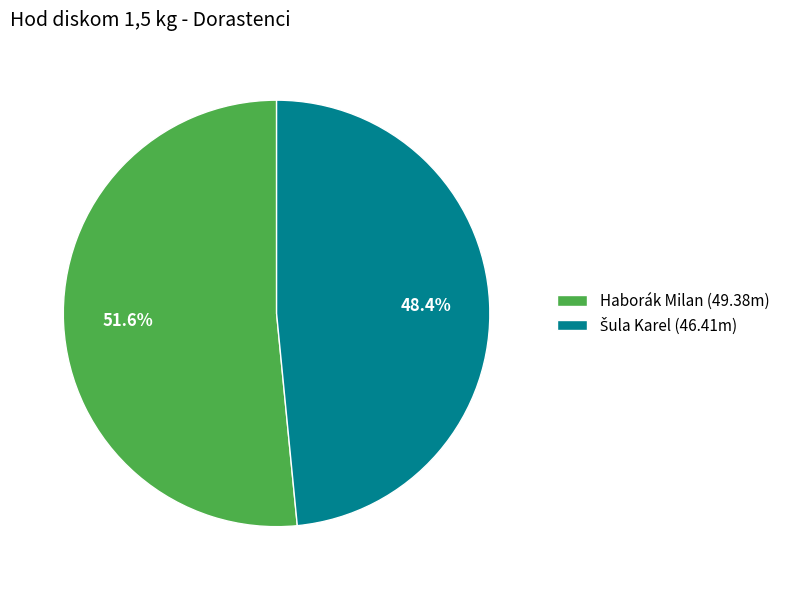

To the nearest percent, what is the difference between the largest and smallest slice percentages?

3%